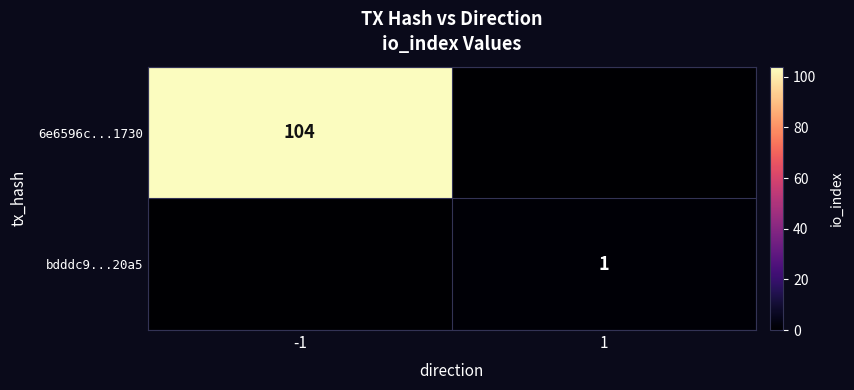

The 6e6596c...1730 series shows 173 at -1. True or false?

False